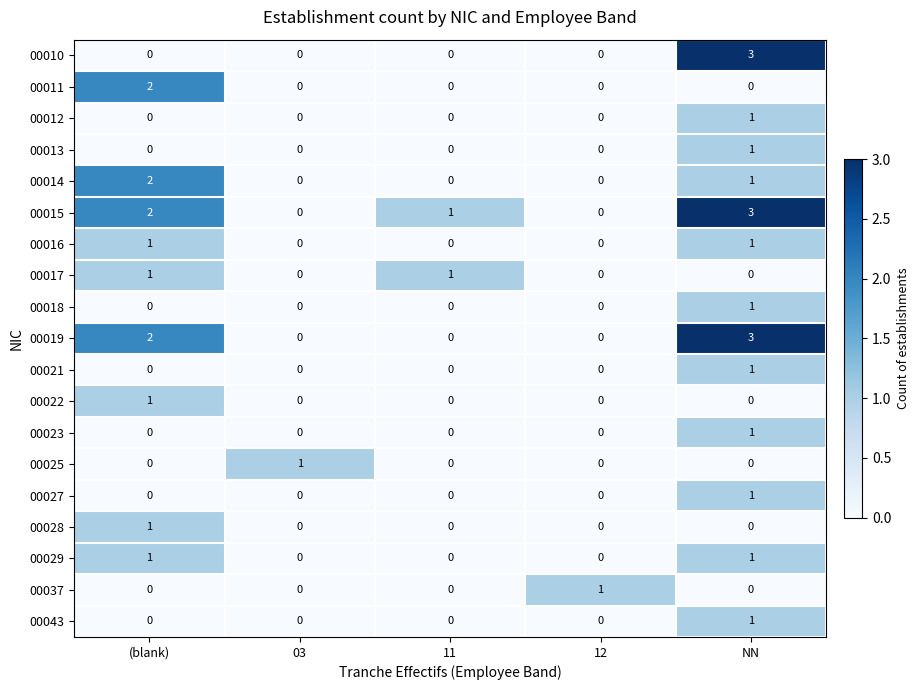

At which category does the chart reach its peak across all series?

NN